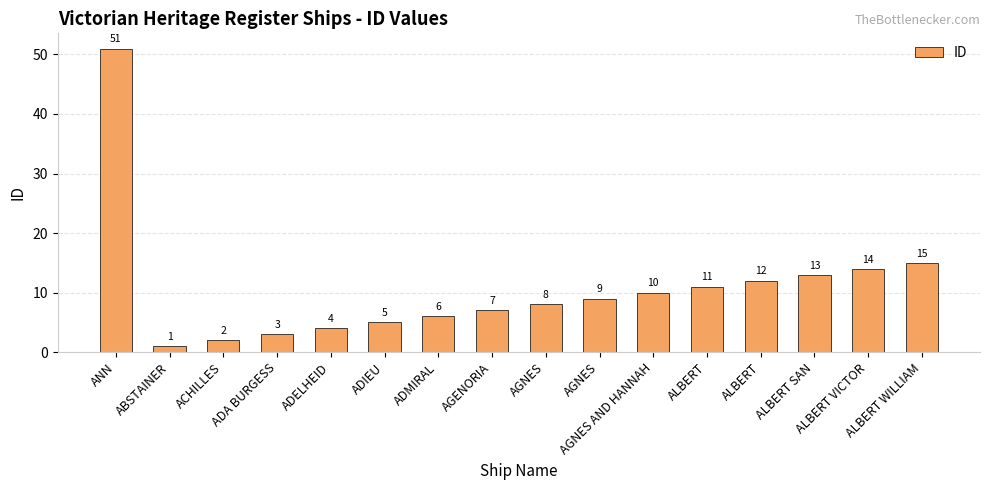

The chart shows a value of 3 at ADA BURGESS. True or false?

True